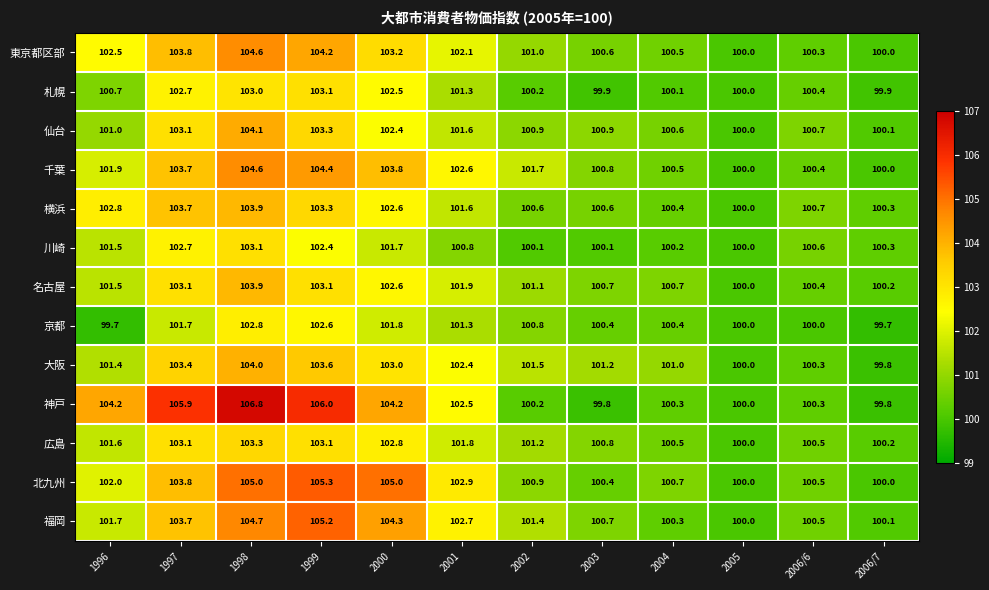

What value does the 札幌 series have at 2006/6?

100.4